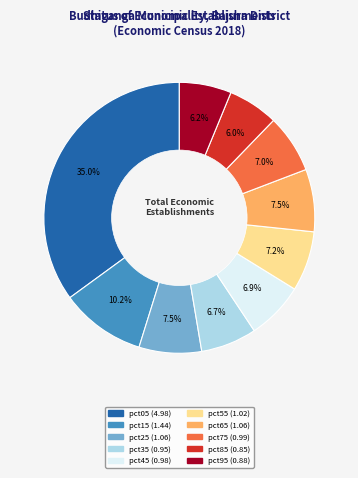

Which slice is the largest?

pct05